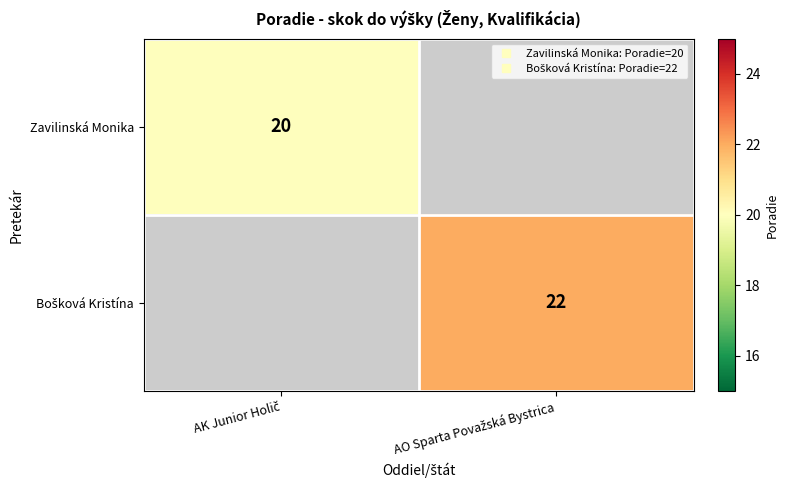

Is it true that Bošková Kristína equals 22.0 at AO Sparta Považská Bystrica?

True